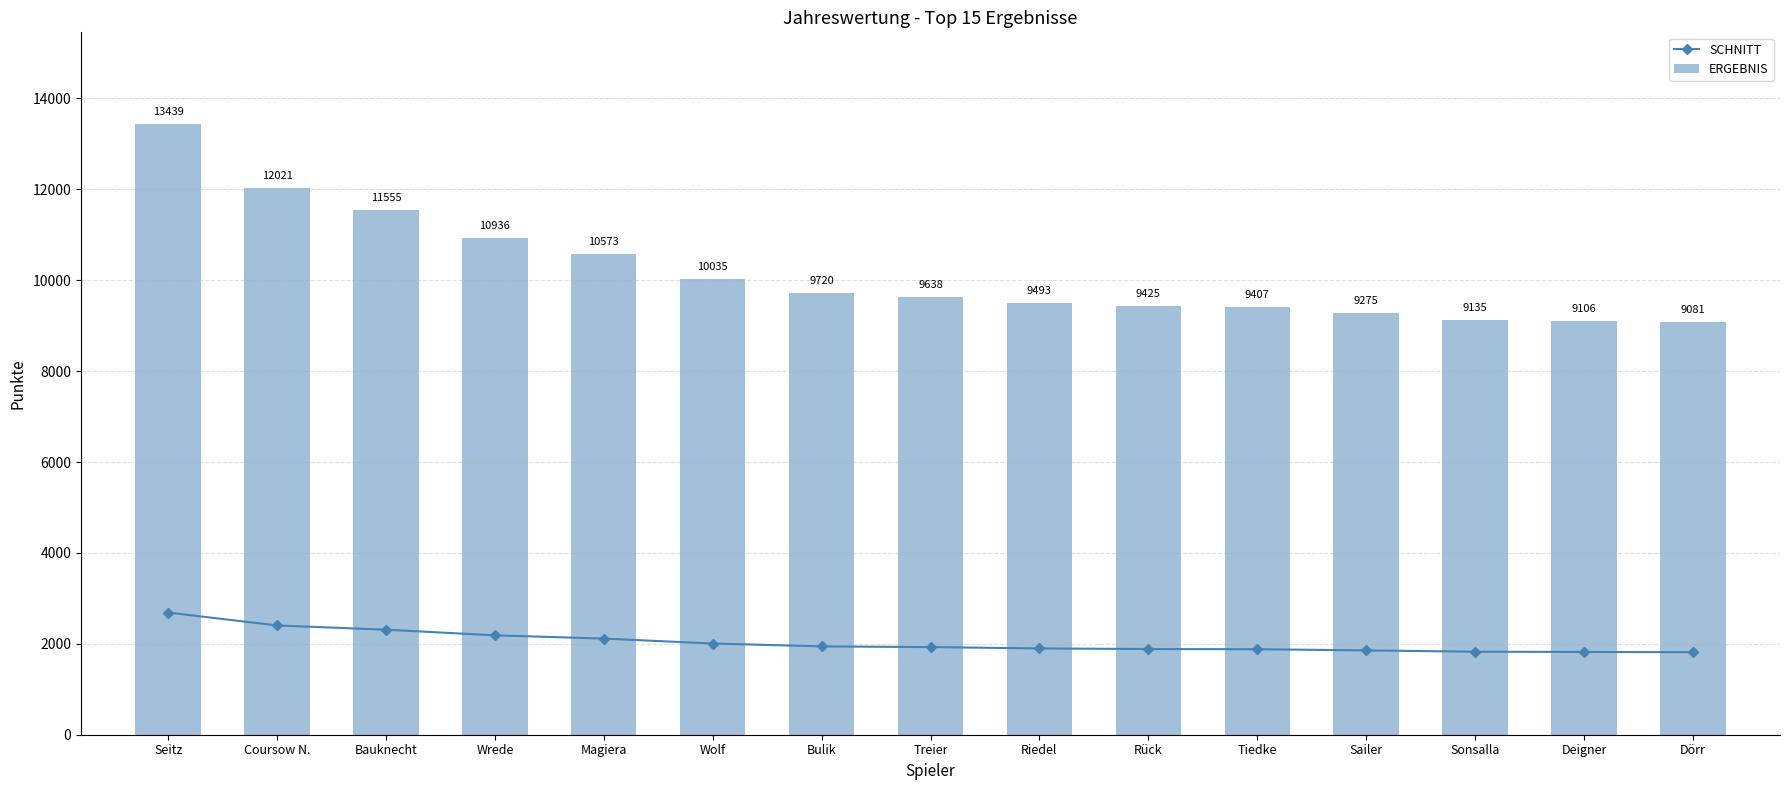

At which label is SCHNITT closest to 2252?

Bauknecht